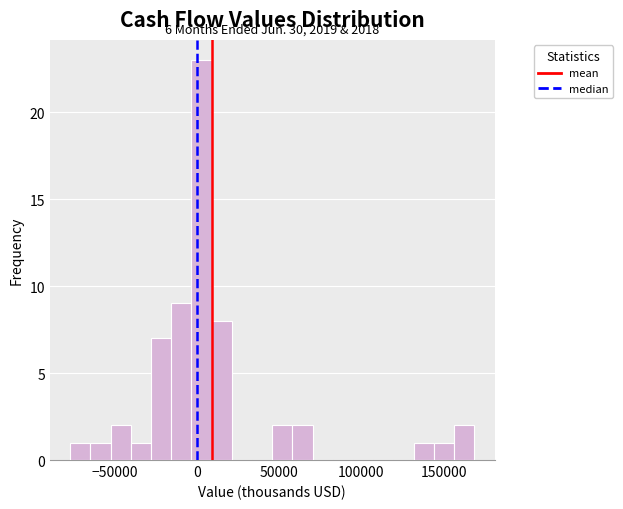

Read against the x-axis, roughly where is the centre of the tallest bar?

5000